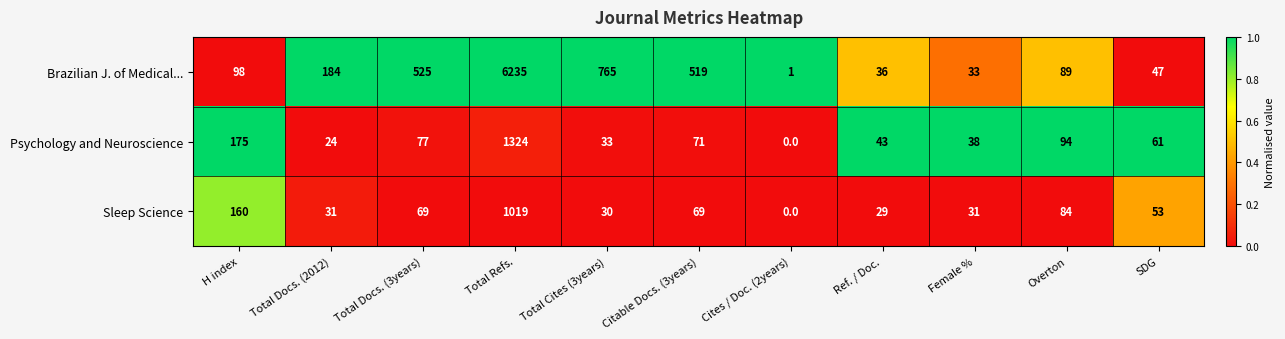

How many positive values does the Sleep Science series have?

10